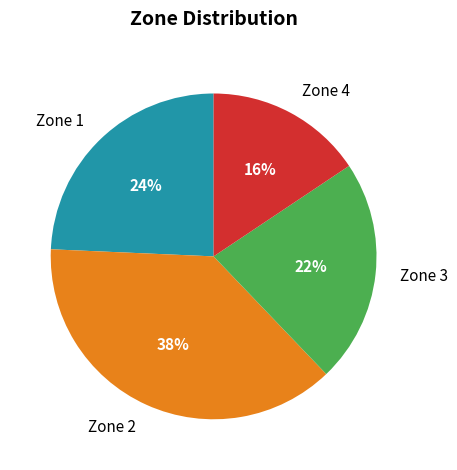

What percentage is the Zone 4 slice, to the nearest percent?

16%